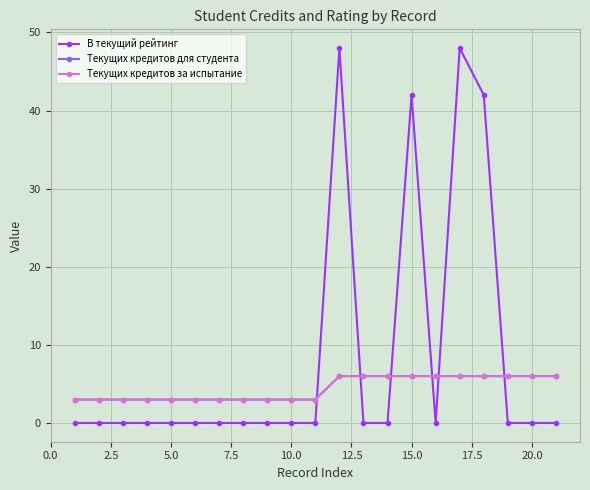

After their last crossing, which series has the higher values: Текущих кредитов за испытание or В текущий рейтинг?

Текущих кредитов за испытание